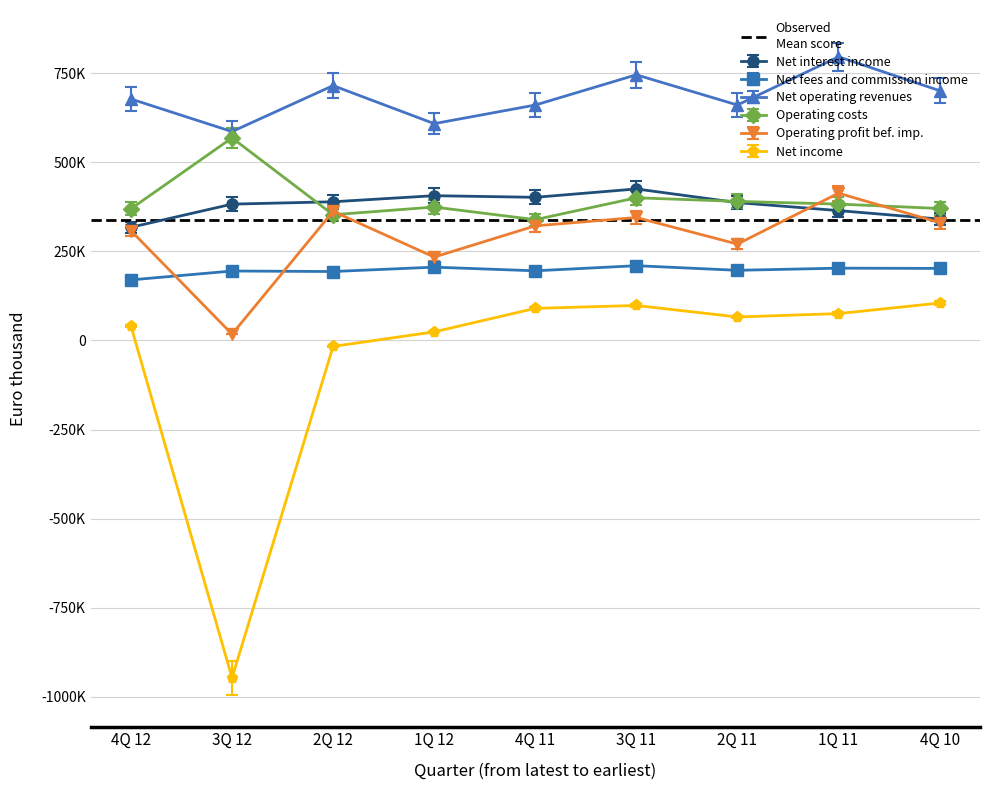

Is the value of Net fees and commission income at 1Q 12 greater than the value of Net interest income at 1Q 12?

No